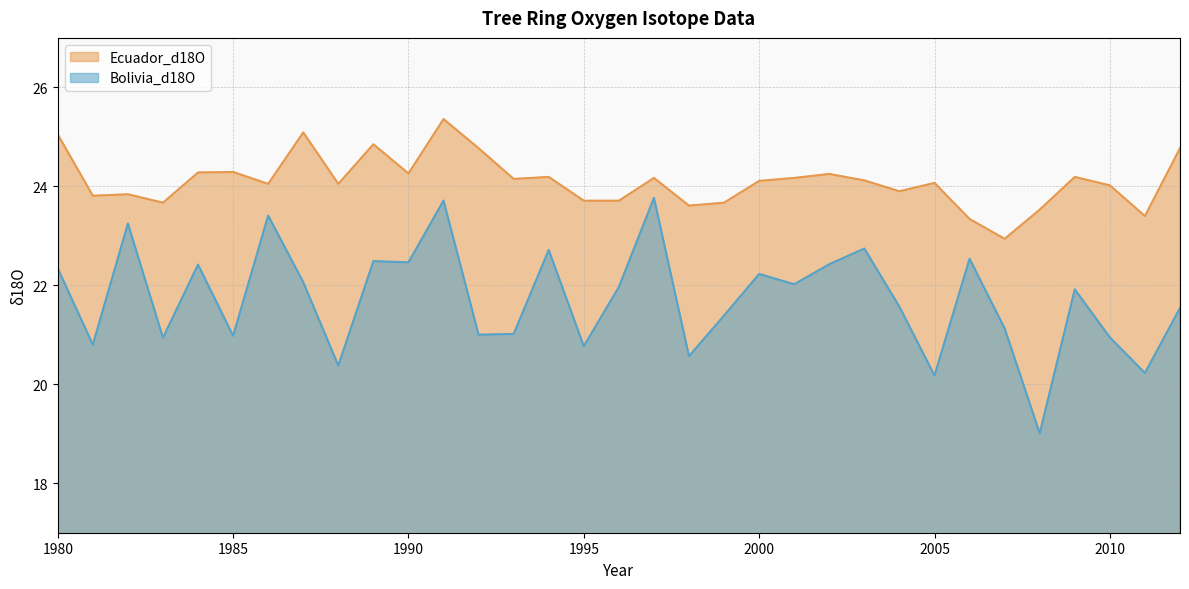

Does the chart have visible grid lines?

Yes